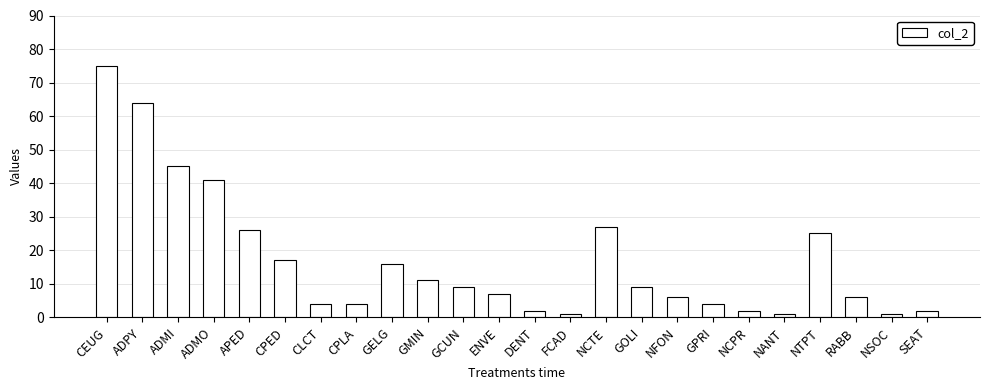

What is the value of the 10th bar from the left?

11